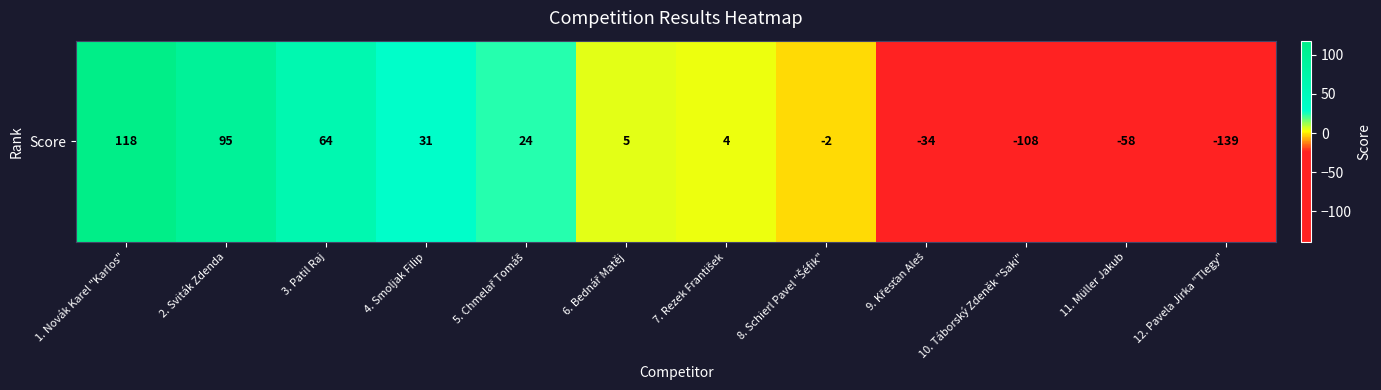

How many series are shown in this chart?

1